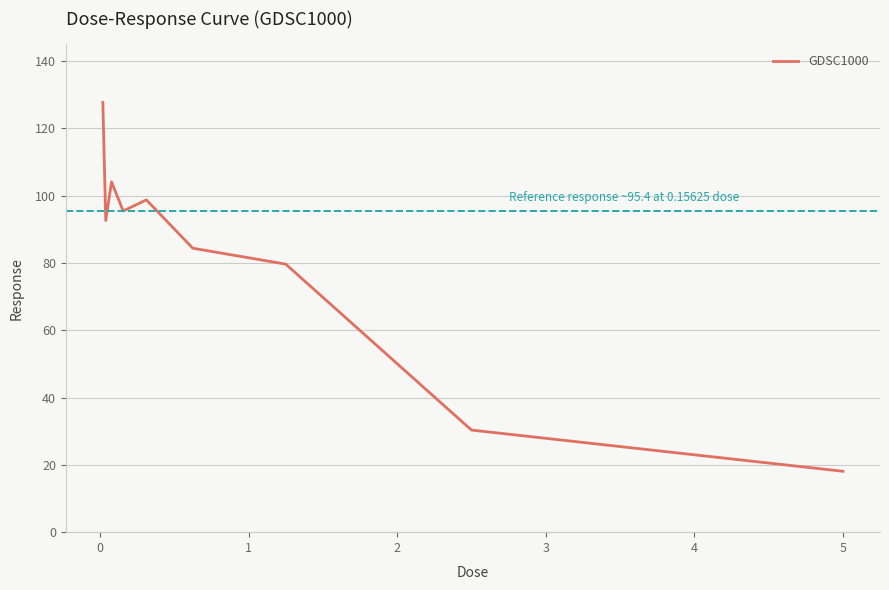

What is the maximum value shown in the chart?

127.7